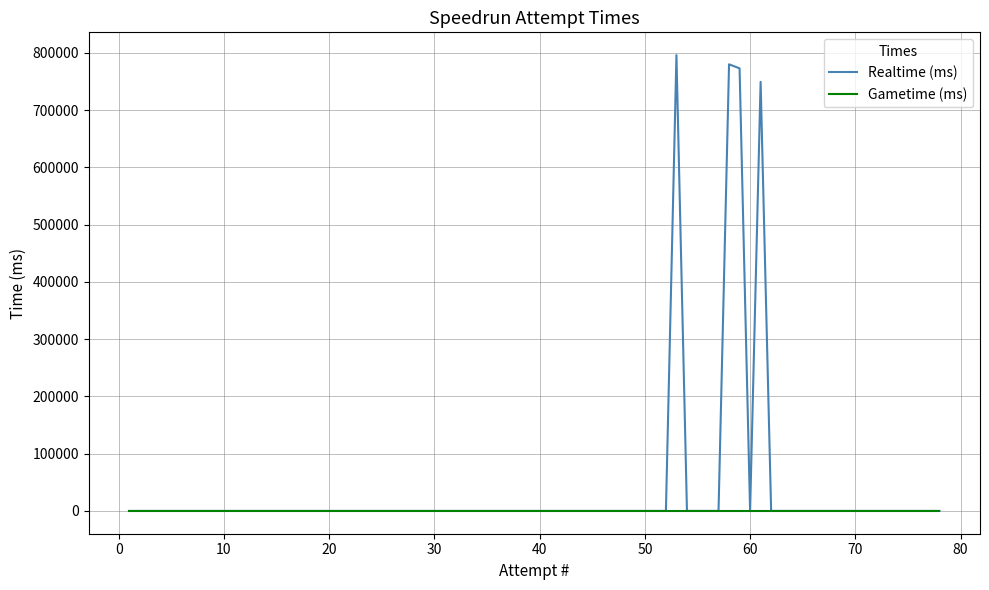

What is the maximum value for Realtime (ms)?

796121